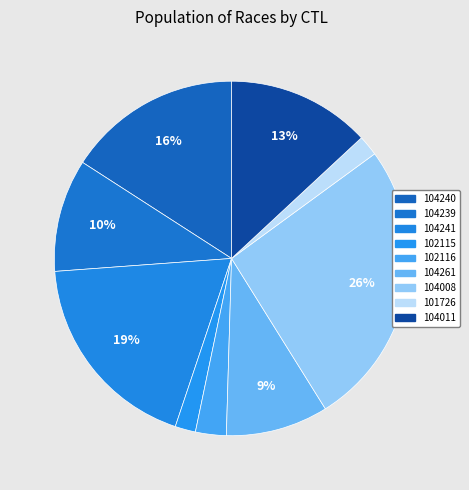

What percentage is the 102116 slice, to the nearest percent?

3%